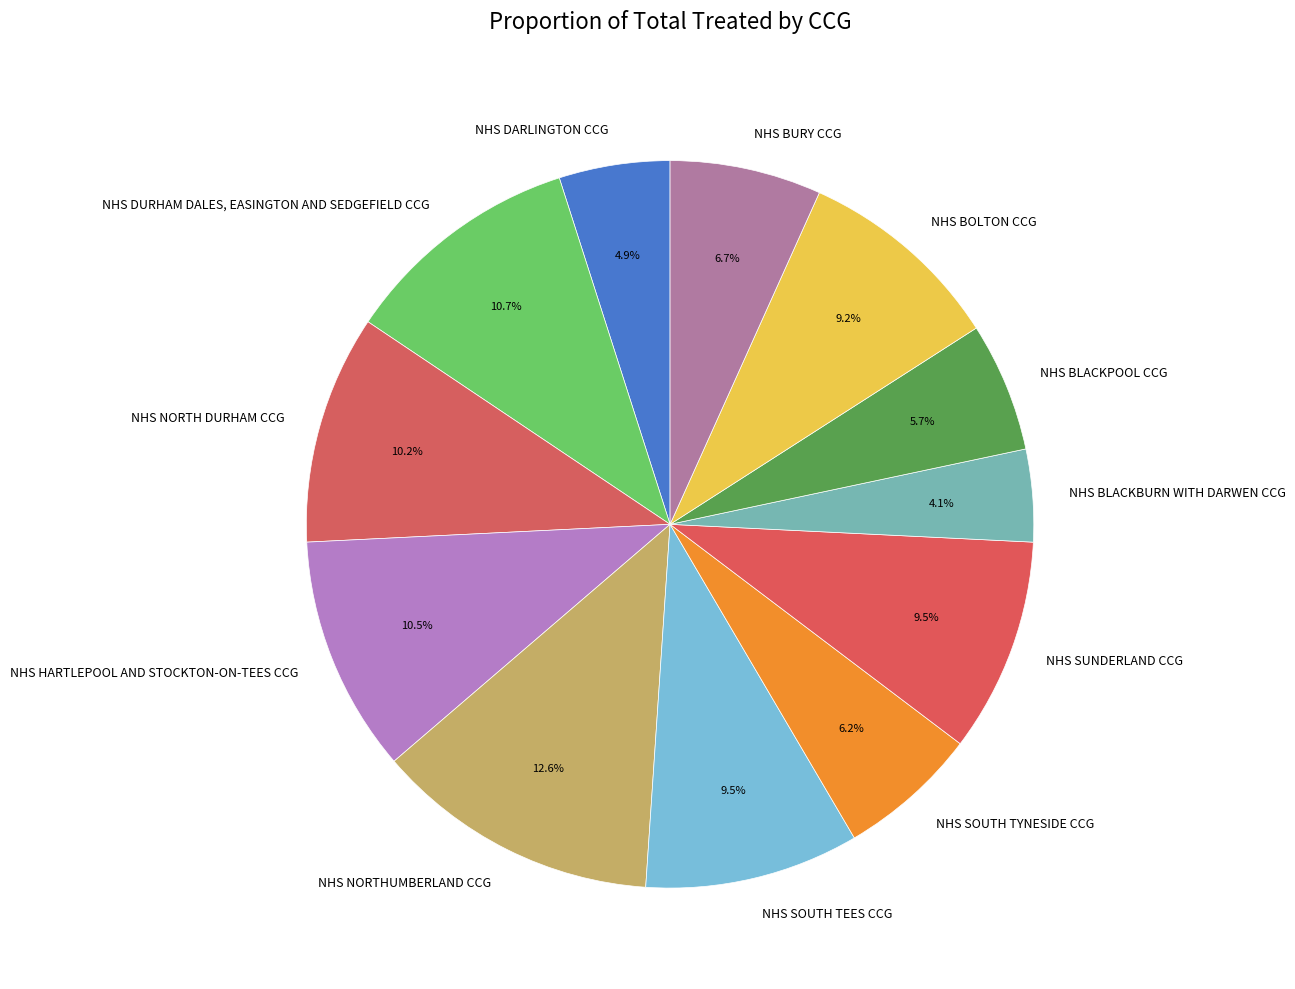

Which slice is the smallest?

NHS BLACKBURN WITH DARWEN CCG